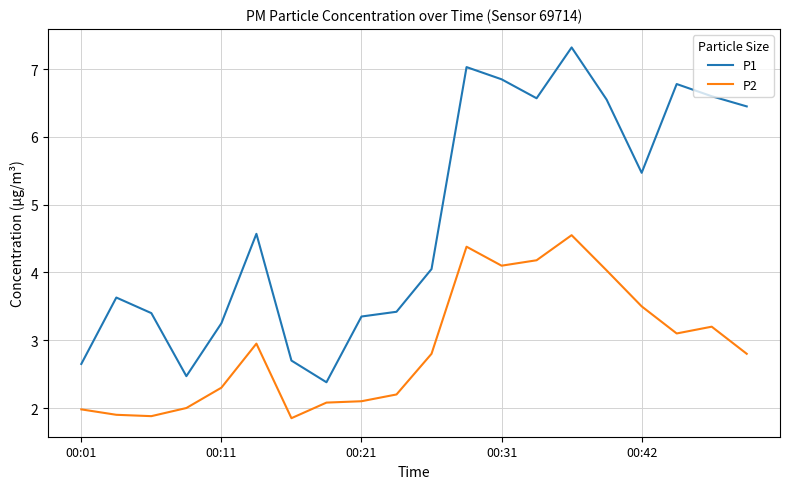

Which series has the largest range (max minus min)?

P1